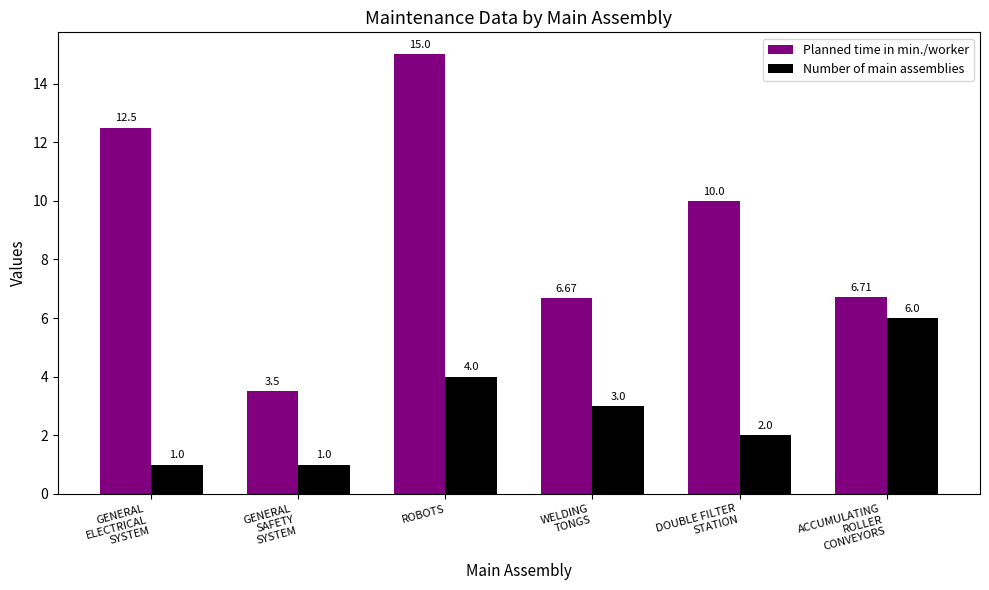

How many bars are there in total?

12